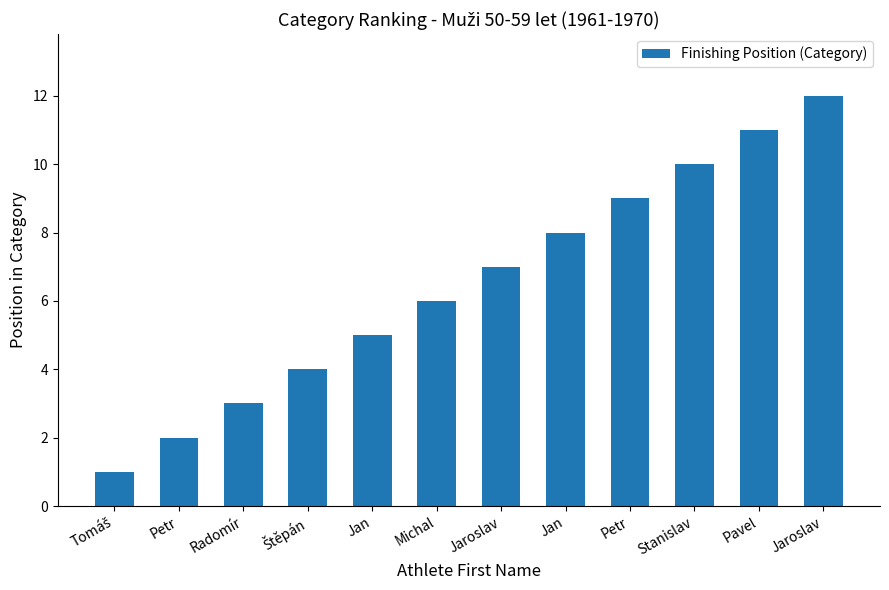

What is the smallest value displayed?

1